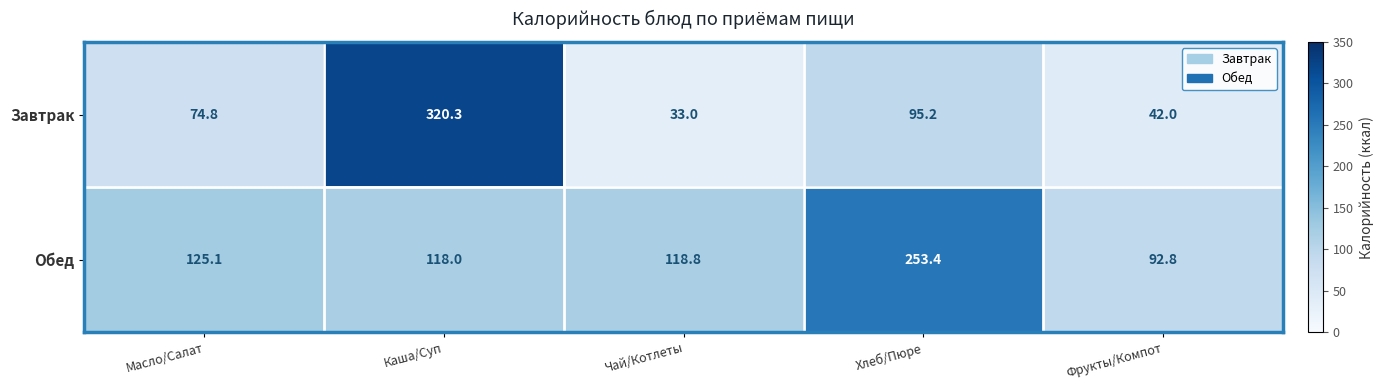

Which series has the largest range (max minus min)?

Завтрак